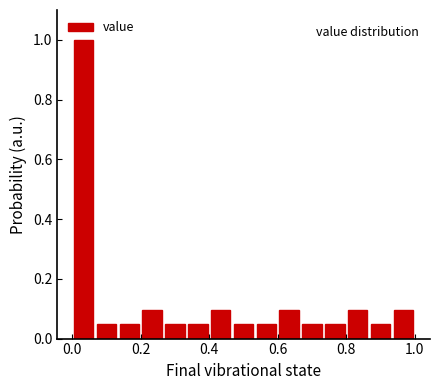

Around what value on the x-axis is the tallest bar? Give the approximate position of its centre, as read against the axis.

0.04